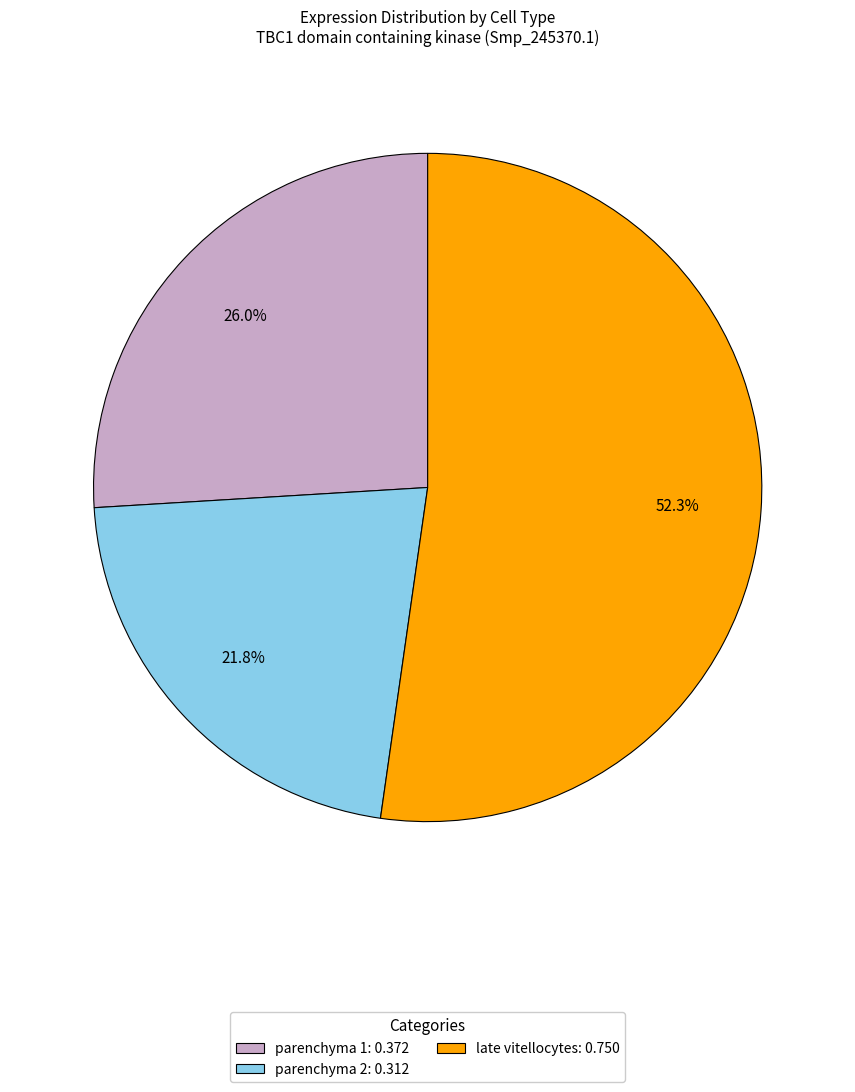

Which category accounts for the majority?

late vitellocytes